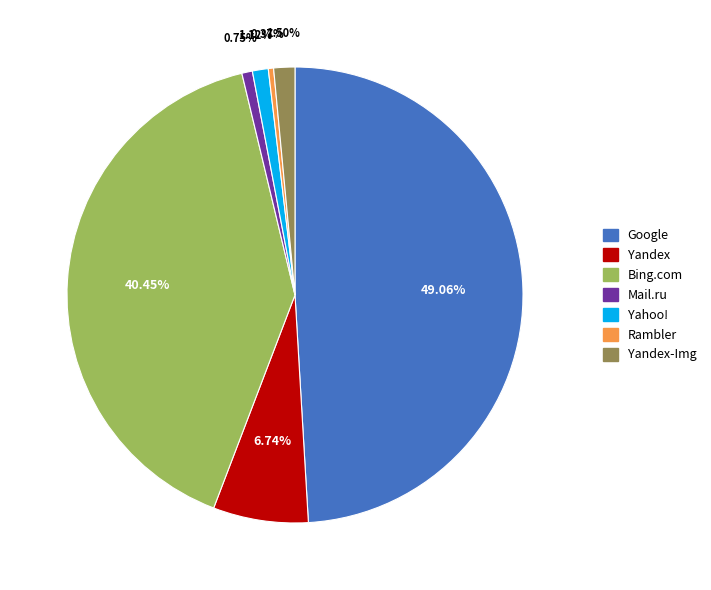

Is there any slice that represents more than half of the pie?

No